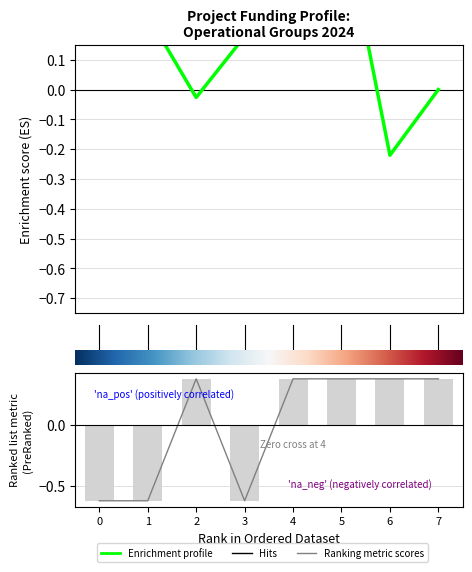

How many values are below zero?

3